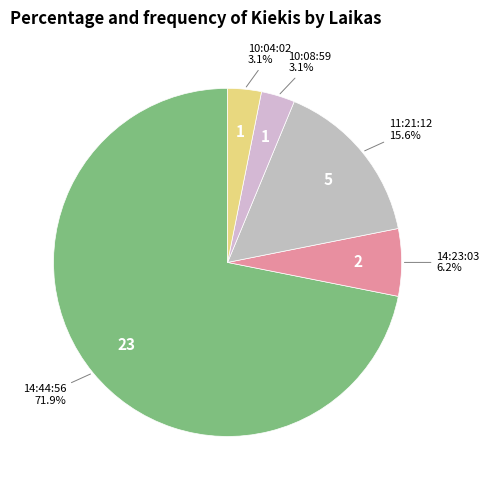

Which category accounts for the majority?

14:44:56